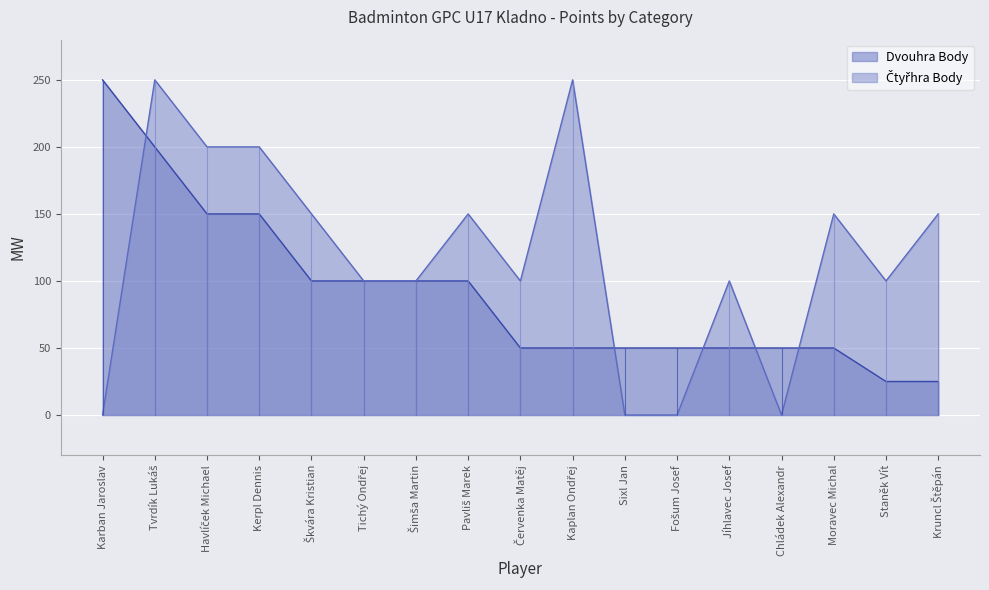

How many lines are shown in the chart?

2